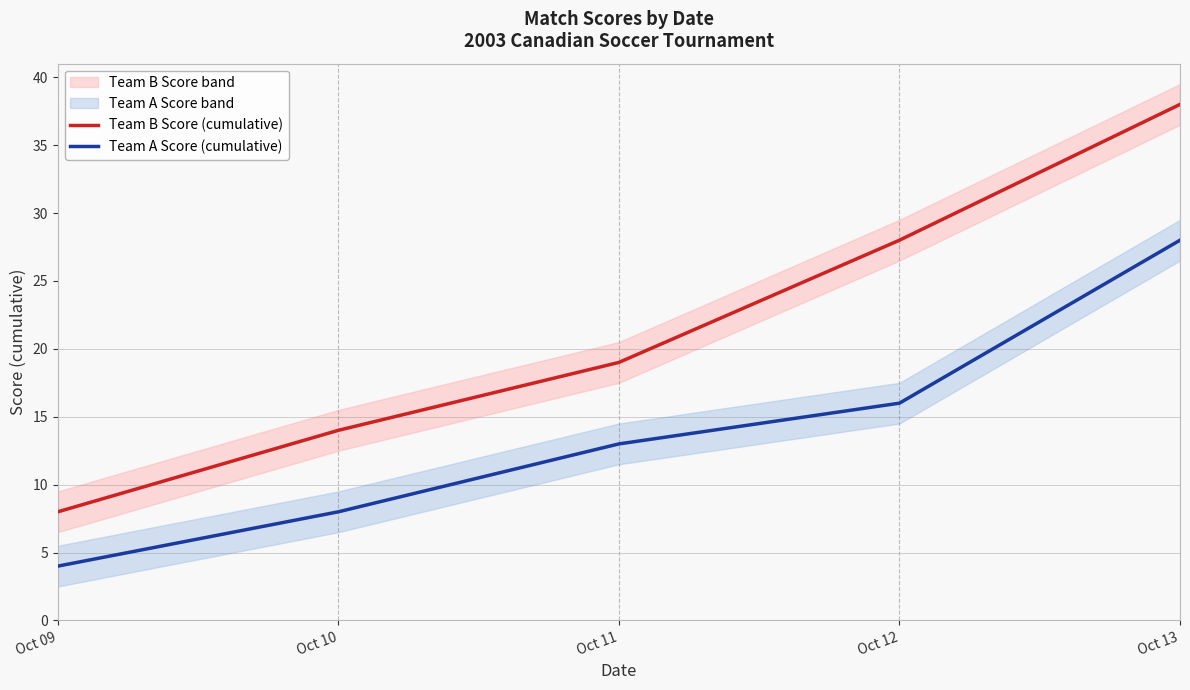

How many series are shown in this chart?

2